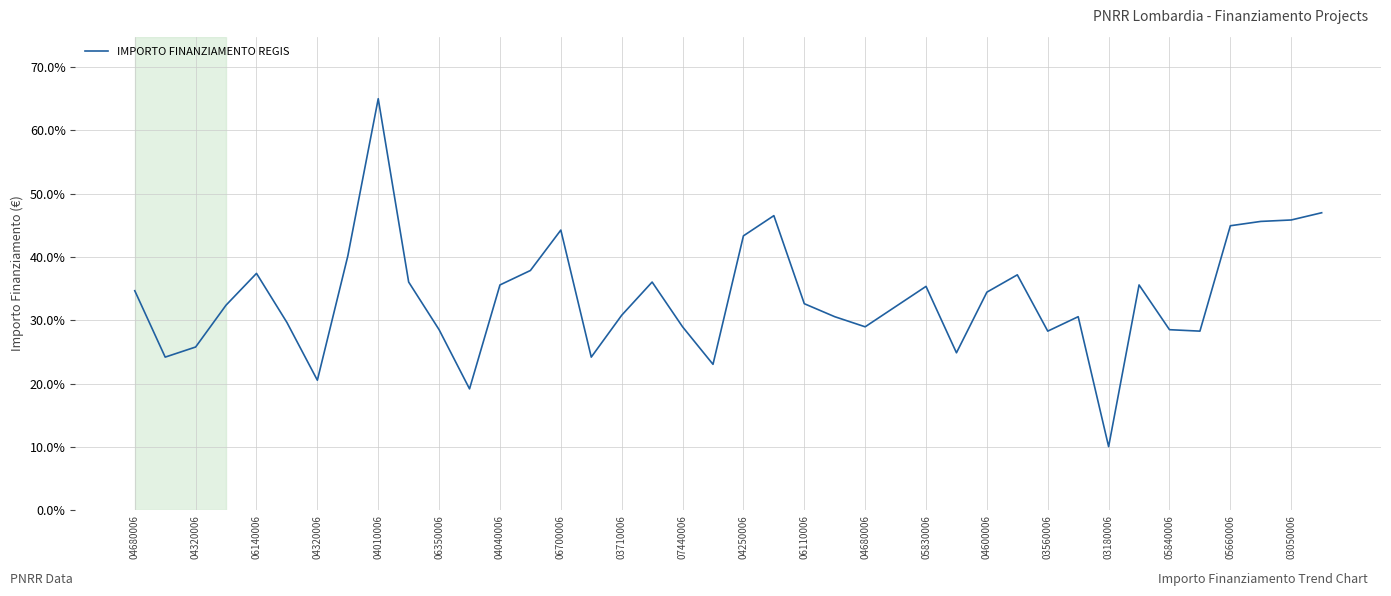

What is the greatest value displayed?

65.0